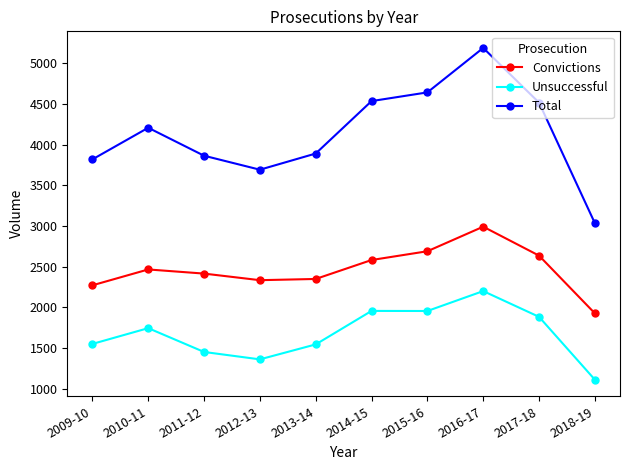

What are all the series names shown in the legend?

Convictions, Unsuccessful, Total